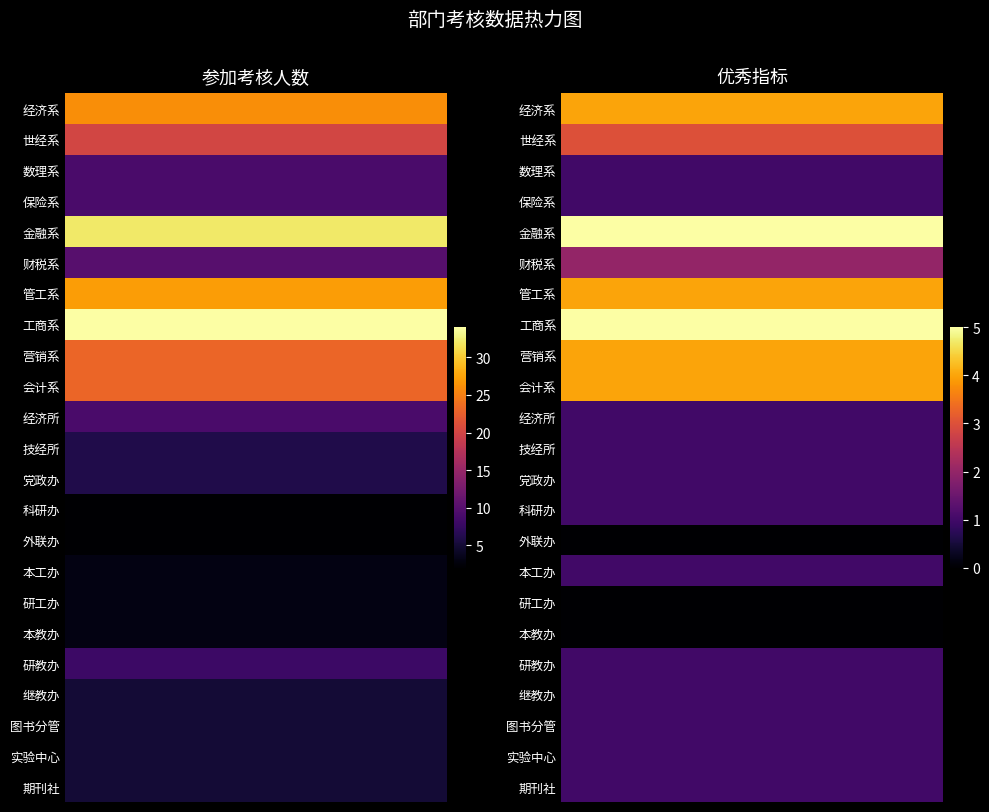

Which series has the largest range (max minus min)?

参加考核人数